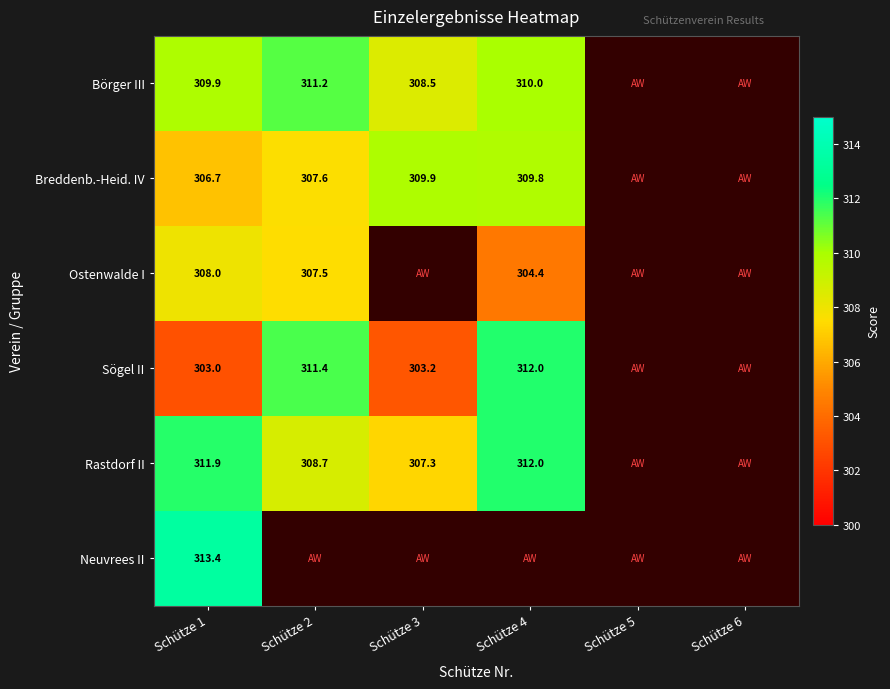

What is the difference between the highest and lowest values at Schütze 1?

10.4